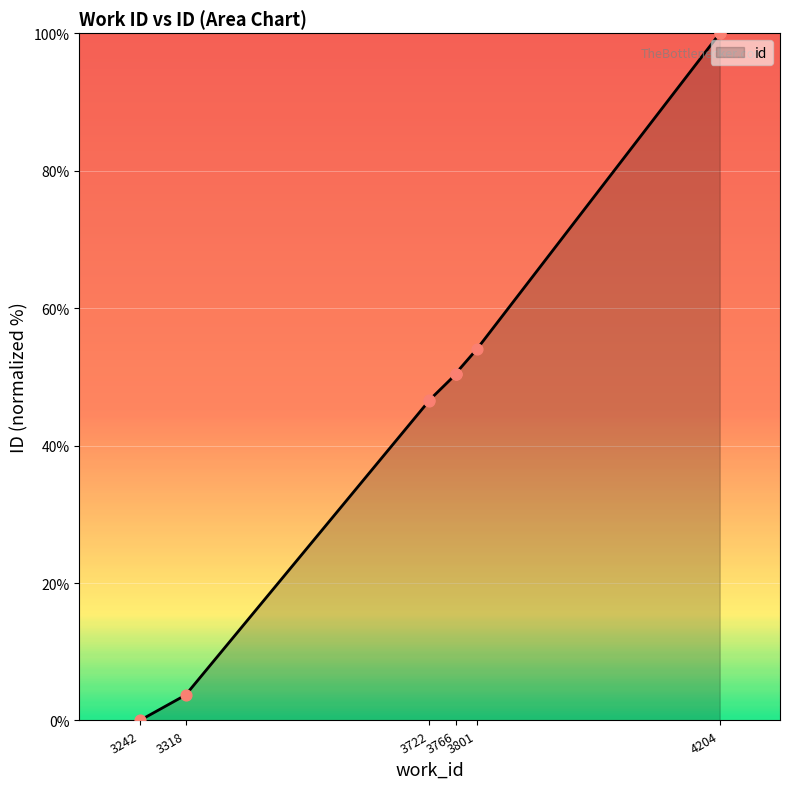

What is the change in value from 3801 to 4204?

+46.0